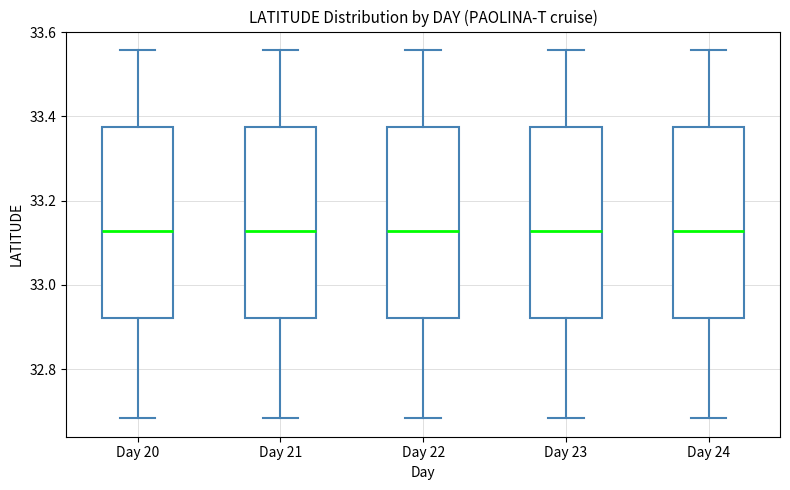

Reading left to right, transcribe this box plot: for each box, give where its median line is, the range the box spans, and where its two whiskers end, as read against the y-axis. The values are not printed on the chart, so give them approximately, as read against the axis.

Day 20: median 33.12, box 32.92 to 33.38, whiskers 32.68 to 33.56
Day 21: median 33.12, box 32.92 to 33.38, whiskers 32.68 to 33.56
Day 22: median 33.12, box 32.92 to 33.38, whiskers 32.68 to 33.56
Day 23: median 33.12, box 32.92 to 33.38, whiskers 32.68 to 33.56
Day 24: median 33.12, box 32.92 to 33.38, whiskers 32.68 to 33.56